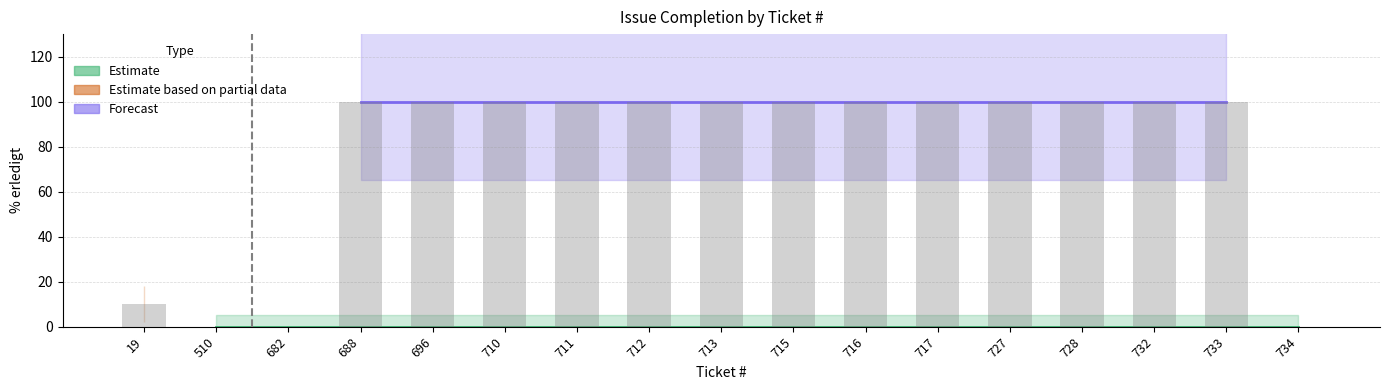

Reading left to right, what are all the values shown in this chart?

19=10	510=0	682=0	688=100	696=100	710=100	711=100	712=100	713=100	715=100	716=100	717=100	727=100	728=100	732=100	733=100	734=0